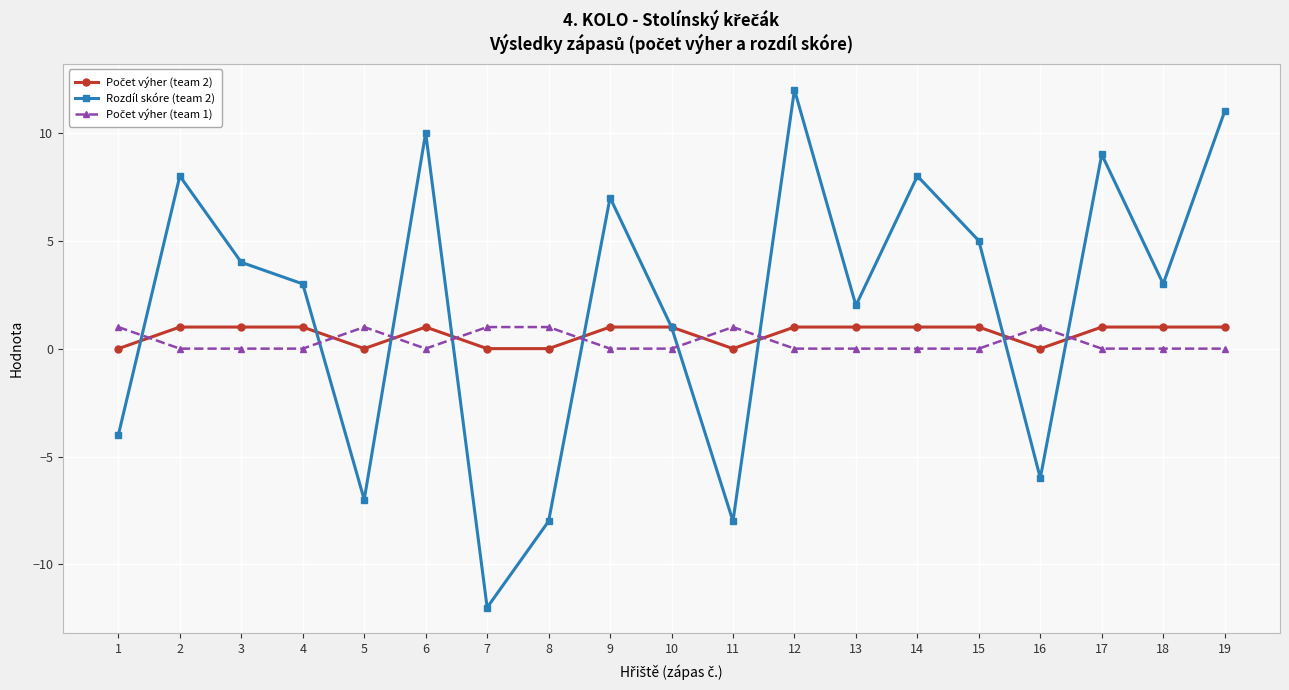

Which series has the largest total across all categories?

Rozdíl skóre (team 2)